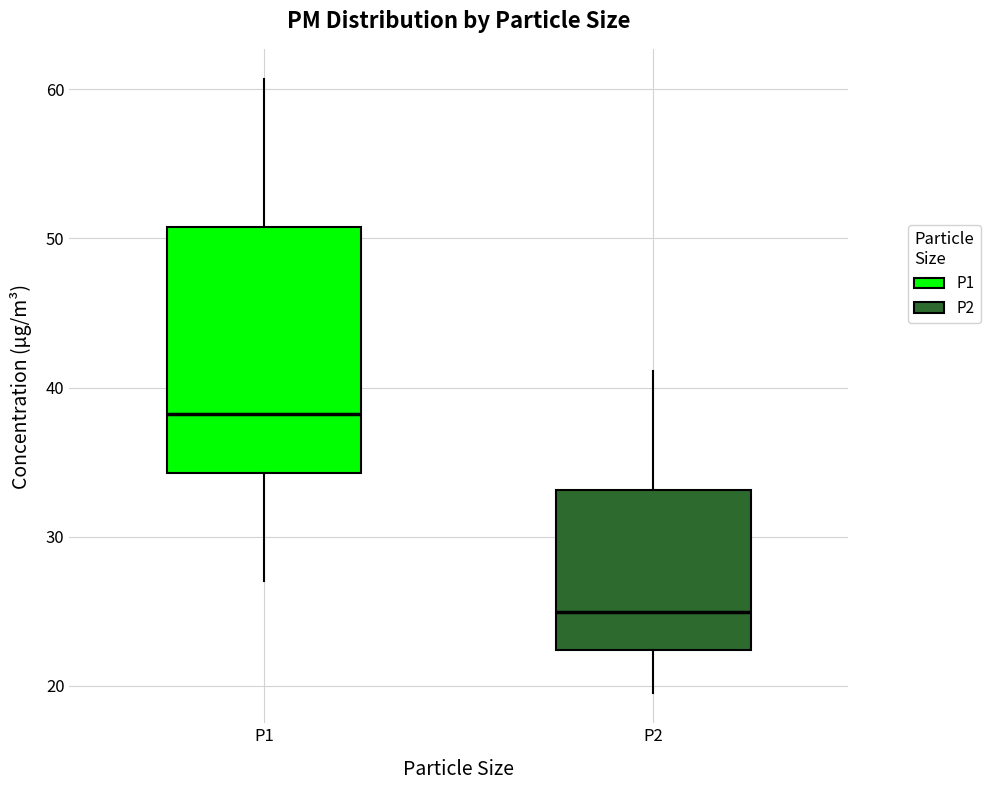

Which box's median line is the lowest?

P2